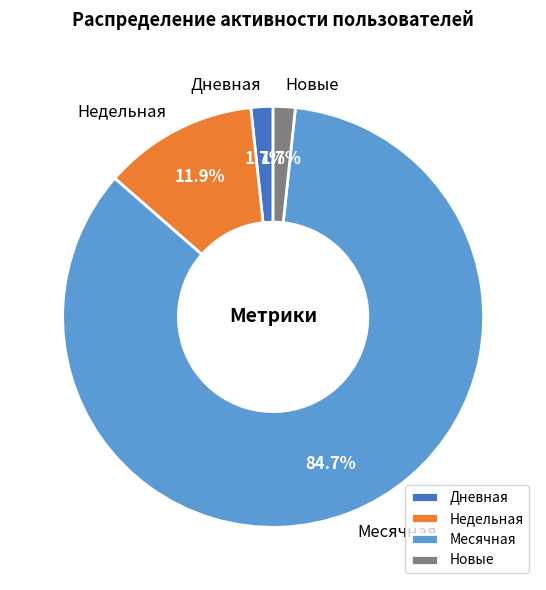

To the nearest percent, what percentage of the pie is Дневная?

2%